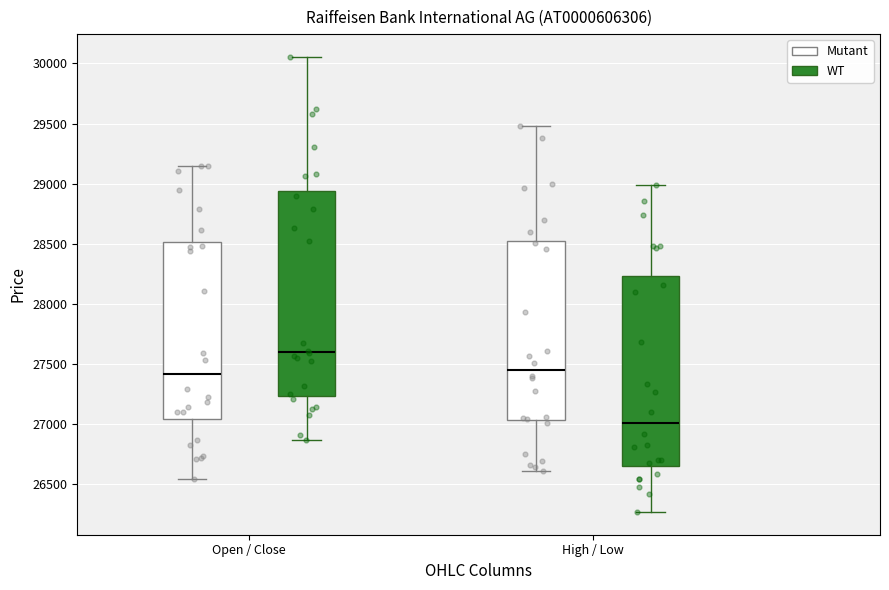

Comparing the boxes themselves (not the whiskers), which one is the tallest?

Open / Close (WT)